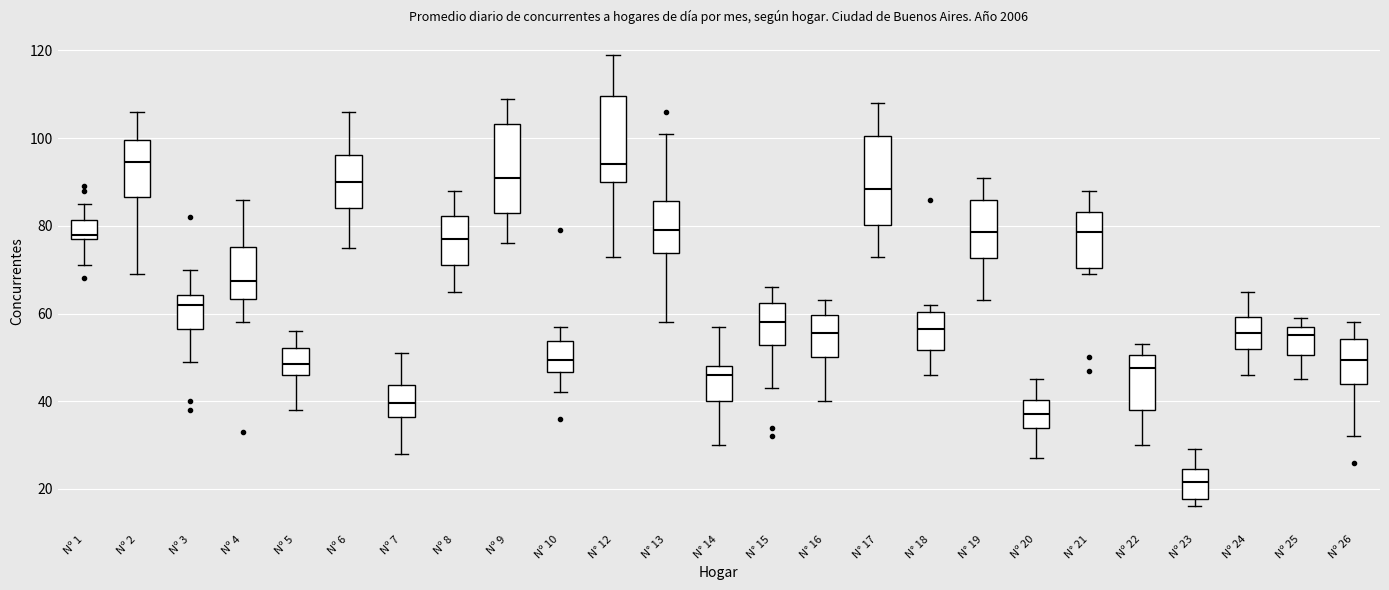

Where is the lower edge of the box for N° 16 on the y-axis? The values are not printed on the chart, so give them approximately, as read against the axis.

50